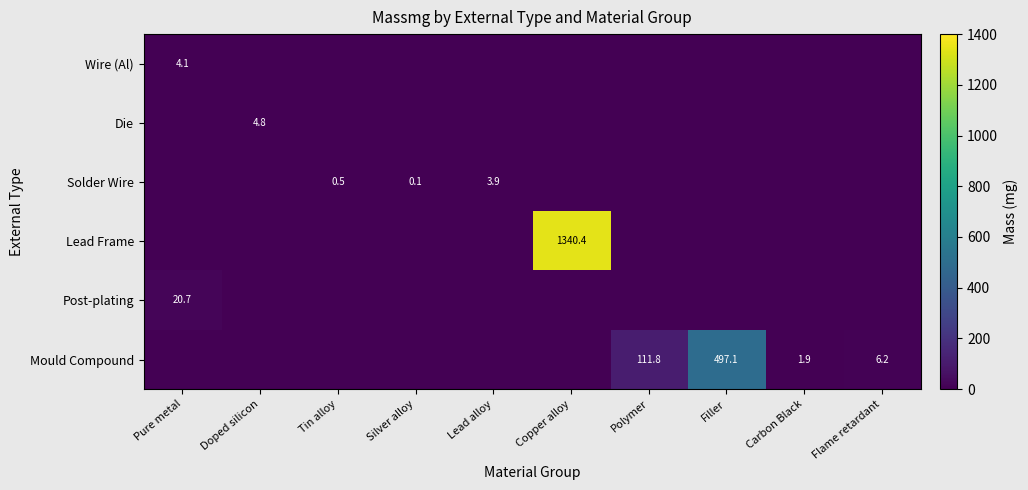

The value of Die at Doped silicon is 2.6. True or false?

False